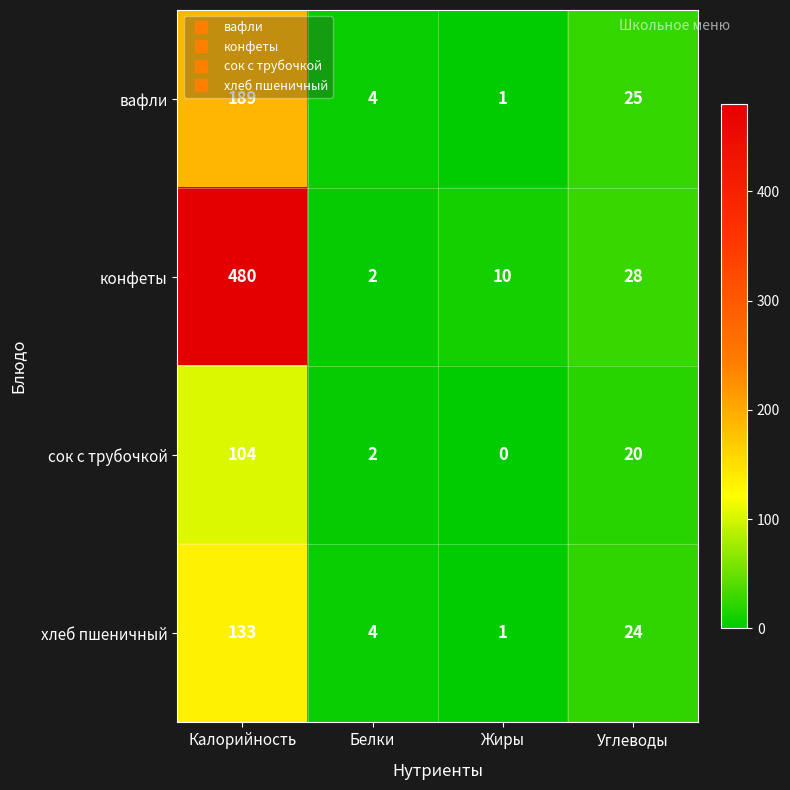

Which series has the largest total across all categories?

конфеты